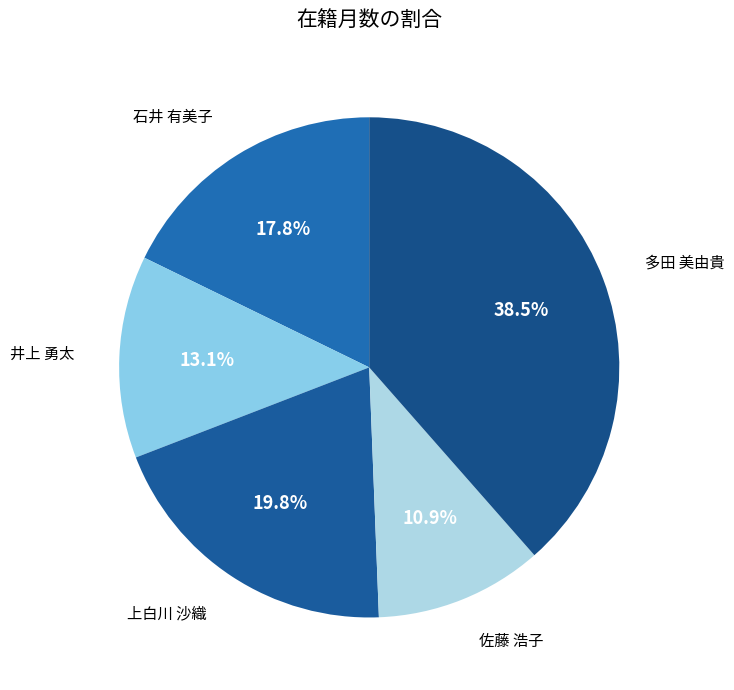

To the nearest percent, what is the difference between the 佐藤 浩子 and 石井 有美子 slice percentages?

7%